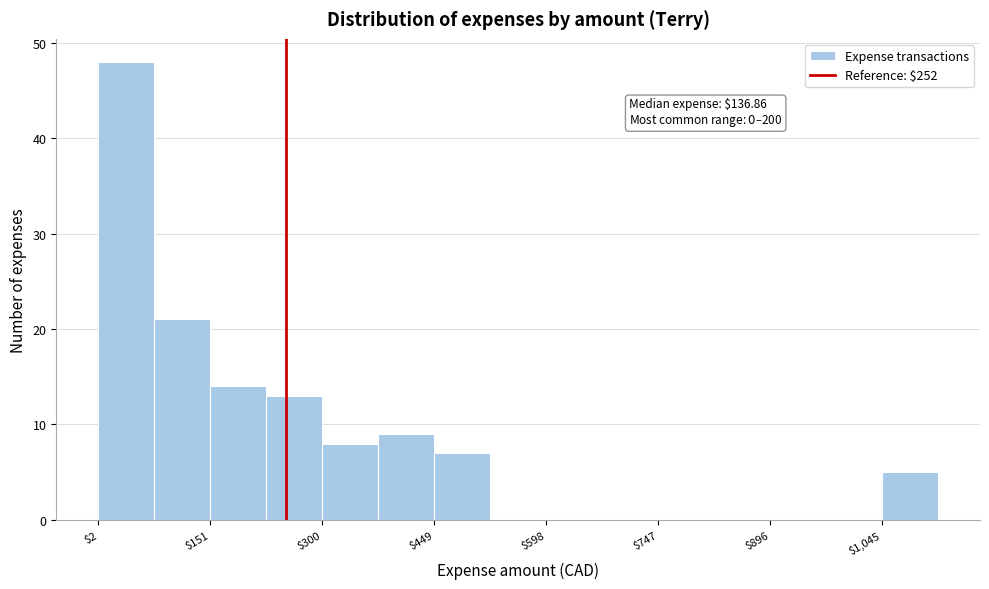

Around what value on the x-axis is the tallest bar? Give the approximate position of its centre, as read against the axis.

40